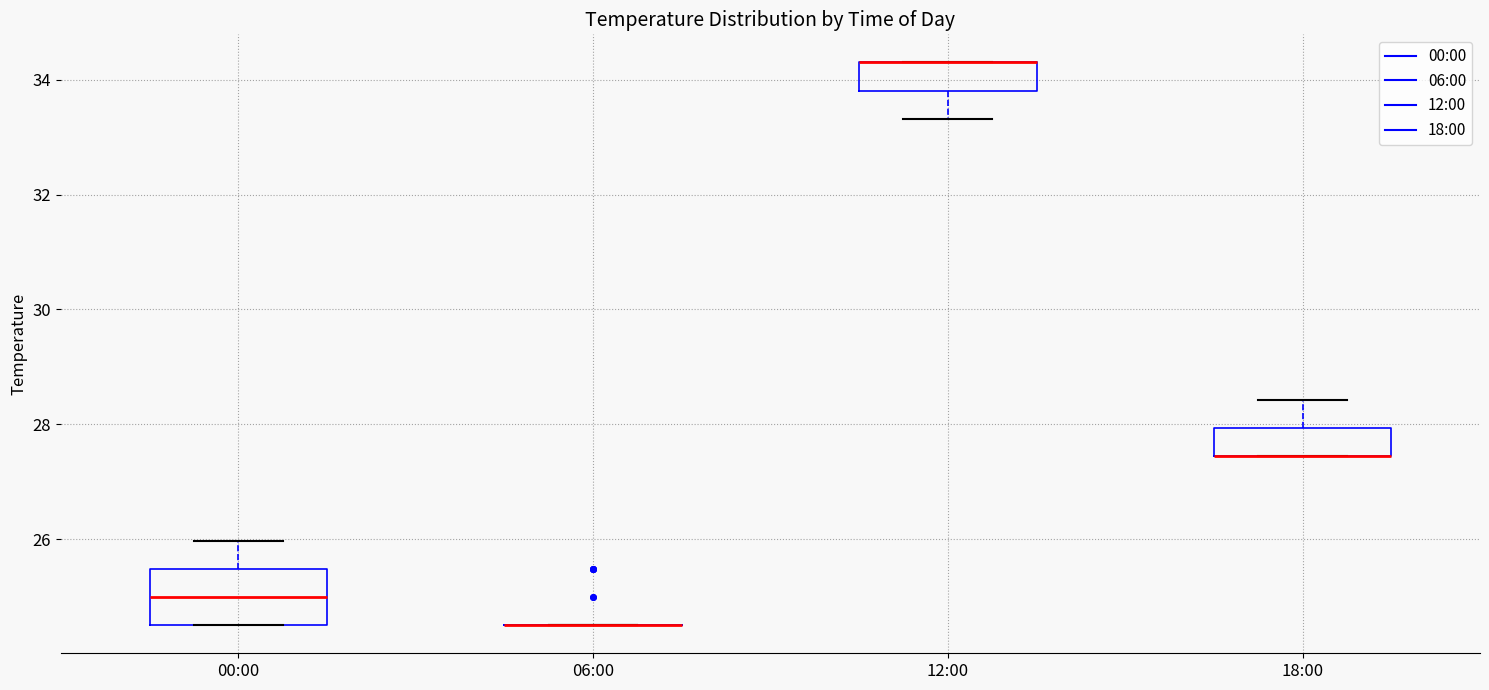

Reading left to right, read every box against the y-axis: the position of its median line, the range the box covers, and the ends of its whiskers. The values are not printed on the chart, so give them approximately, as read against the axis.

00:00: median 25.0, box 24.6 to 25.4, whiskers 24.6 to 26.0
06:00: box collapsed to a line at 24.6, whiskers 24.6 to 24.6
12:00: median 34.4 (drawn on the box's upper edge), box 33.8 to 34.4, whiskers 33.4 to 34.4
18:00: median 27.4 (drawn on the box's lower edge), box 27.4 to 28.0, whiskers 27.4 to 28.4